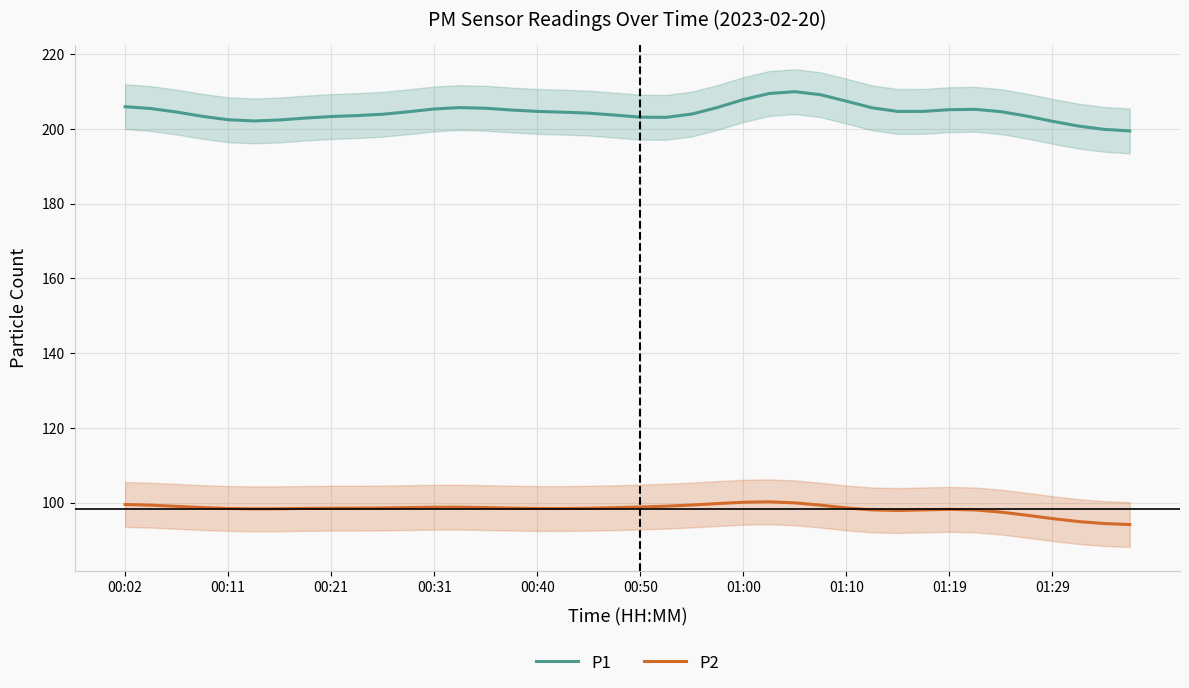

How many lines are shown in the chart?

2